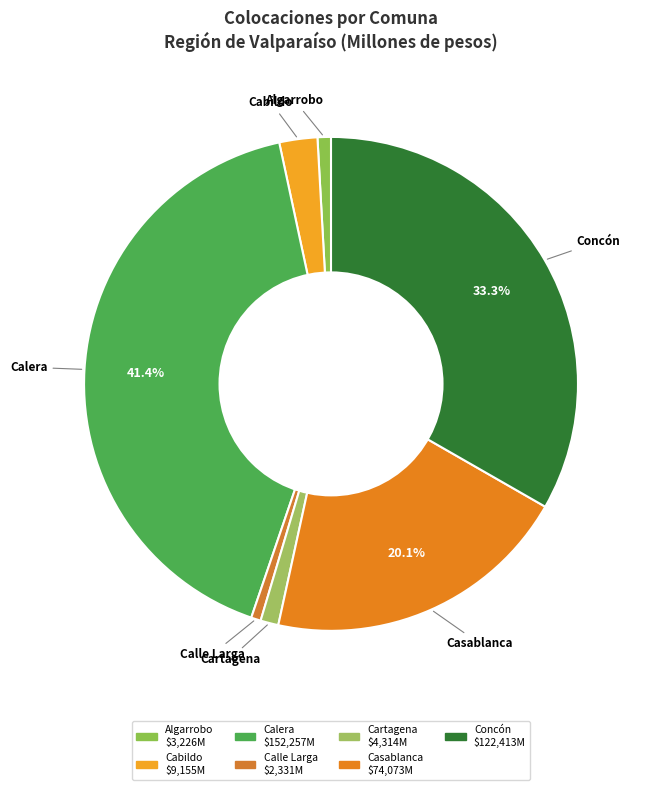

Which has a higher value, Calle Larga or Cabildo?

Cabildo